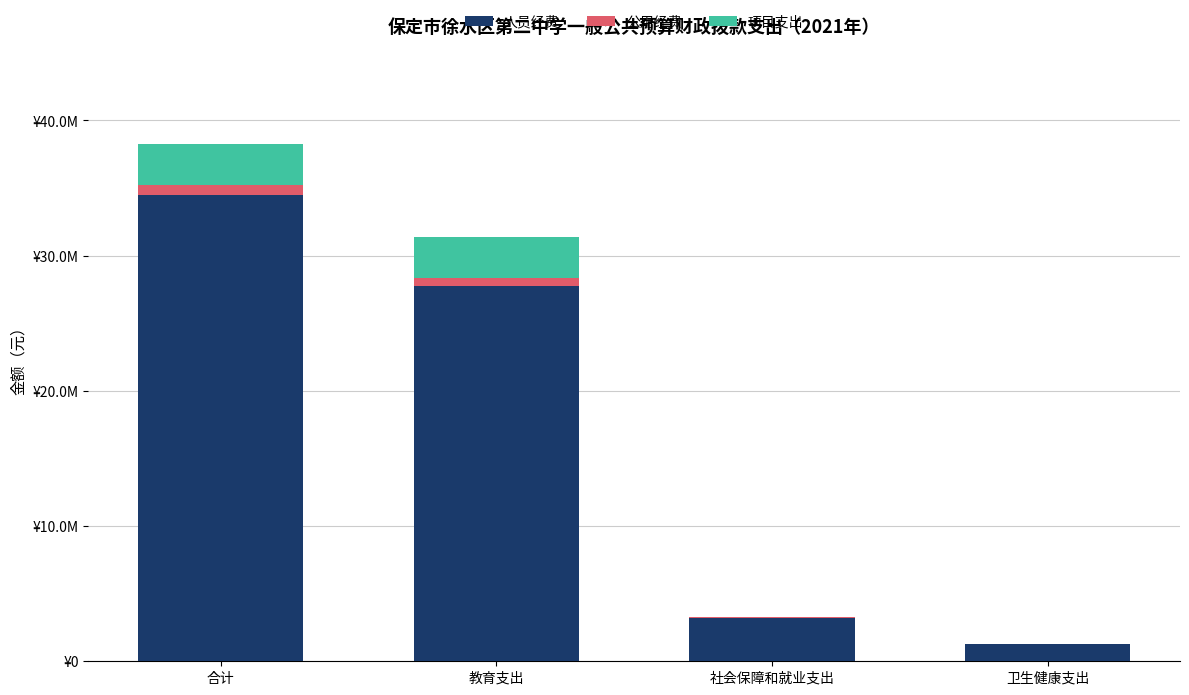

The value of 公用经费 at 教育支出 is 647100. True or false?

True